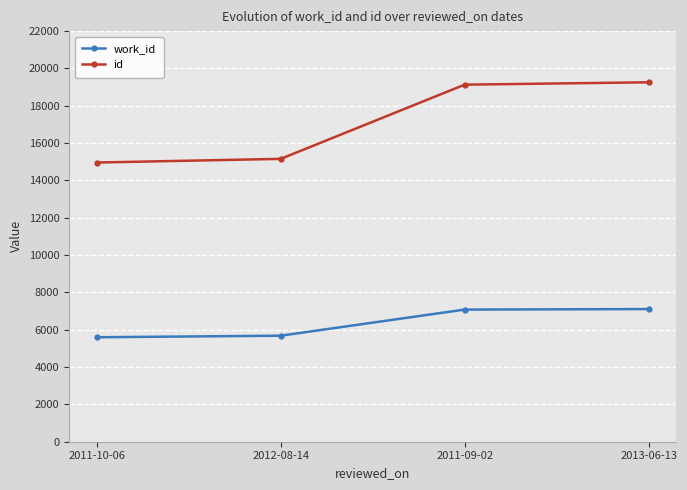

Is it true that id equals 19258 at 2013-06-13?

True